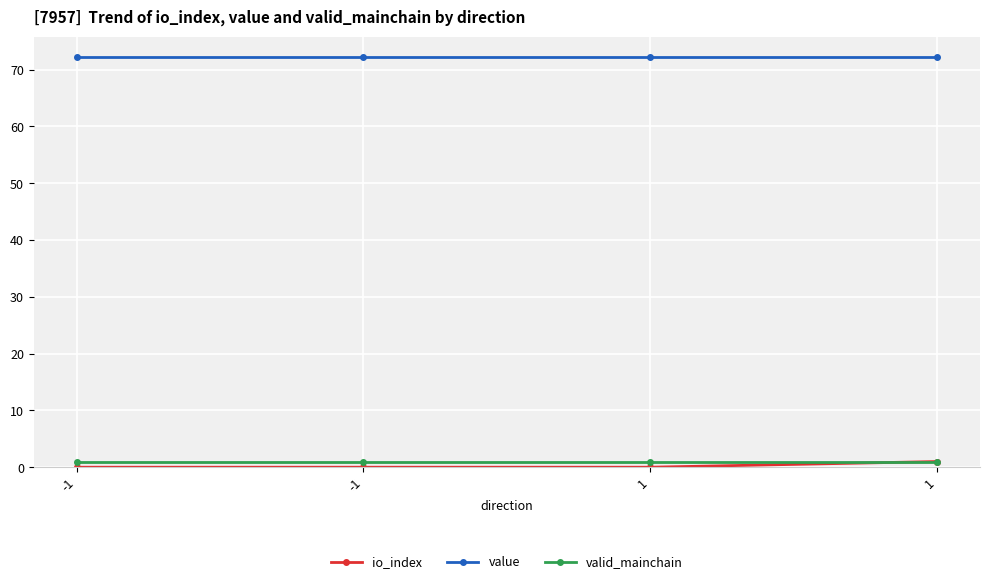

Reading right to left, transcribe all the data shown in this chart.

io_index: 1.0	0.0	0.0	0.0
value: 72.2	72.2	72.2	72.2
valid_mainchain: 1.0	1.0	1.0	1.0